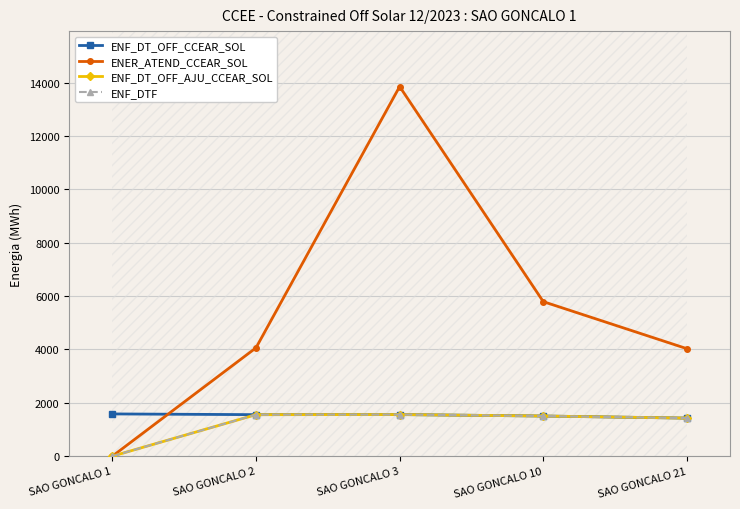

How many lines are shown in the chart?

4